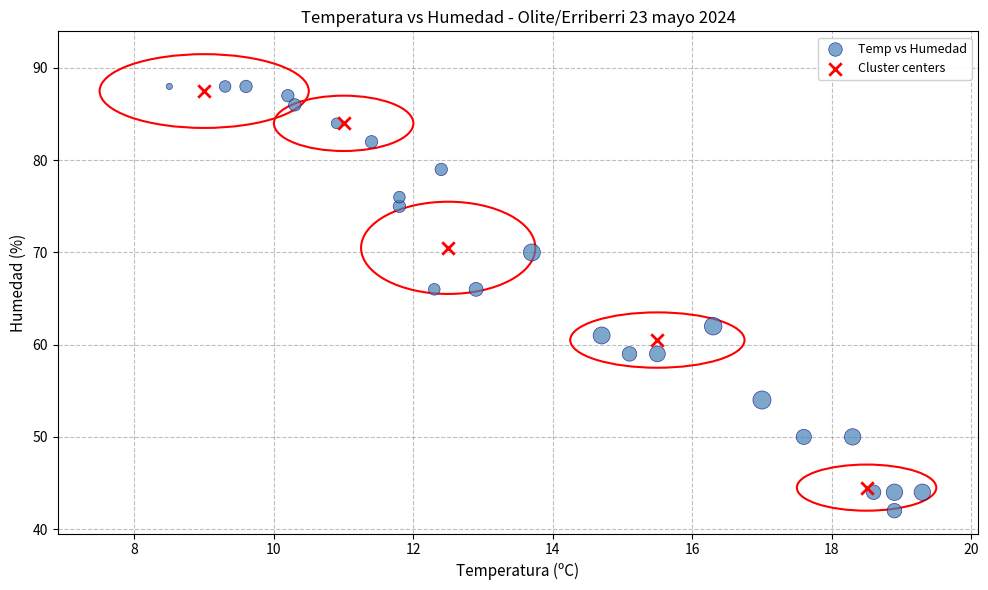

What are all the series names shown in the legend?

Temp vs Humedad, Cluster centers